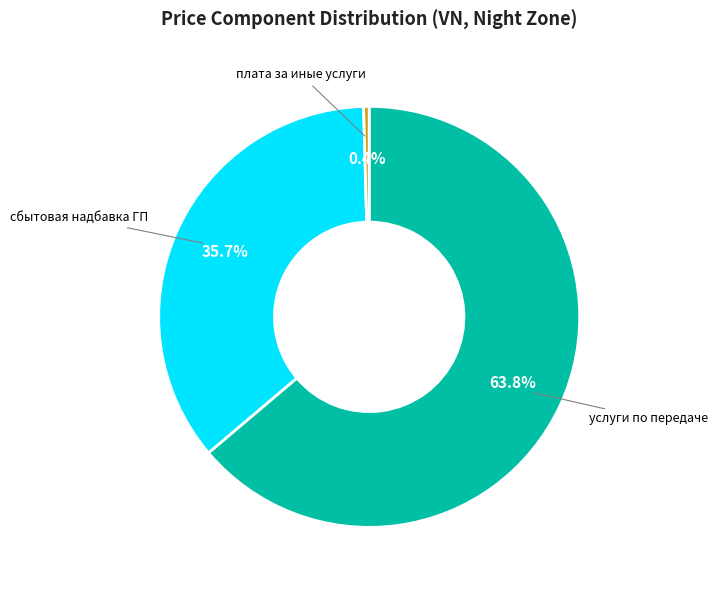

What portion of the pie excludes плата за иные услуги?

99.6%